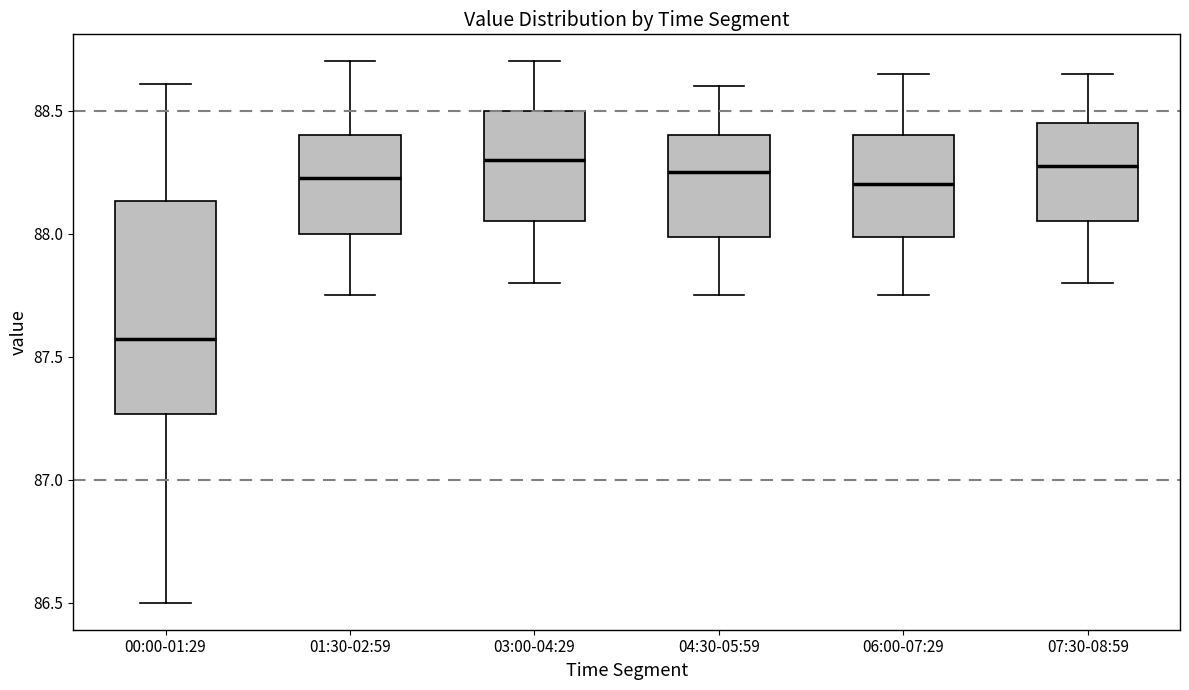

Reading left to right, transcribe this box plot: for each box, give where its median line is, the range the box spans, and where its two whiskers end, as read against the y-axis. The values are not printed on the chart, so give them approximately, as read against the axis.

00:00-01:29: median 87.55, box 87.25 to 88.15, whiskers 86.50 to 88.60
01:30-02:59: median 88.25, box 88.00 to 88.40, whiskers 87.75 to 88.70
03:00-04:29: median 88.30, box 88.05 to 88.50, whiskers 87.80 to 88.70
04:30-05:59: median 88.25, box 88.00 to 88.40, whiskers 87.75 to 88.60
06:00-07:29: median 88.20, box 88.00 to 88.40, whiskers 87.75 to 88.65
07:30-08:59: median 88.30, box 88.05 to 88.45, whiskers 87.80 to 88.65